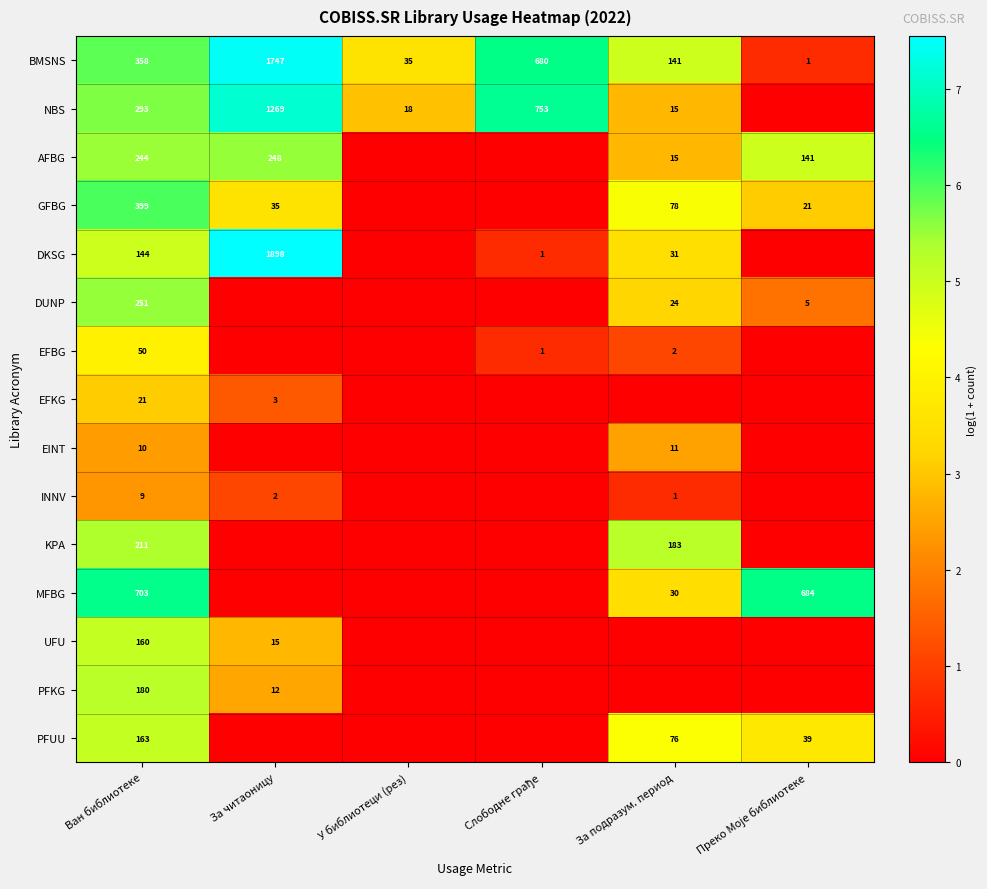

Is the value of GFBG at За читаоницу greater than the value of EFBG at За подразум. период?

Yes